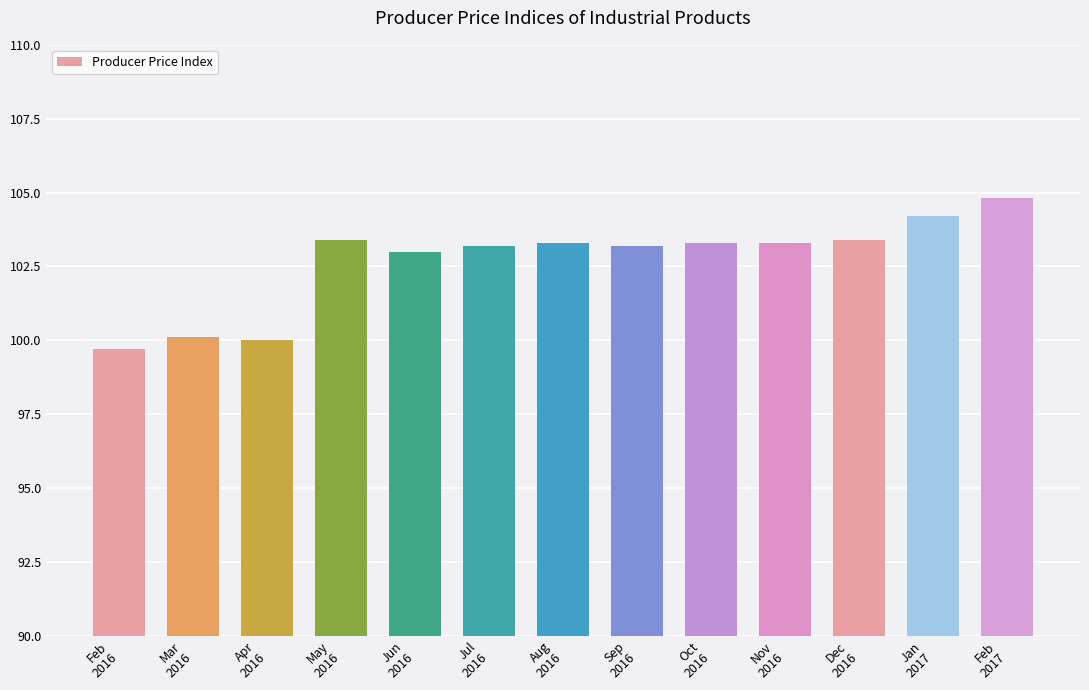

How many series are shown in this chart?

1